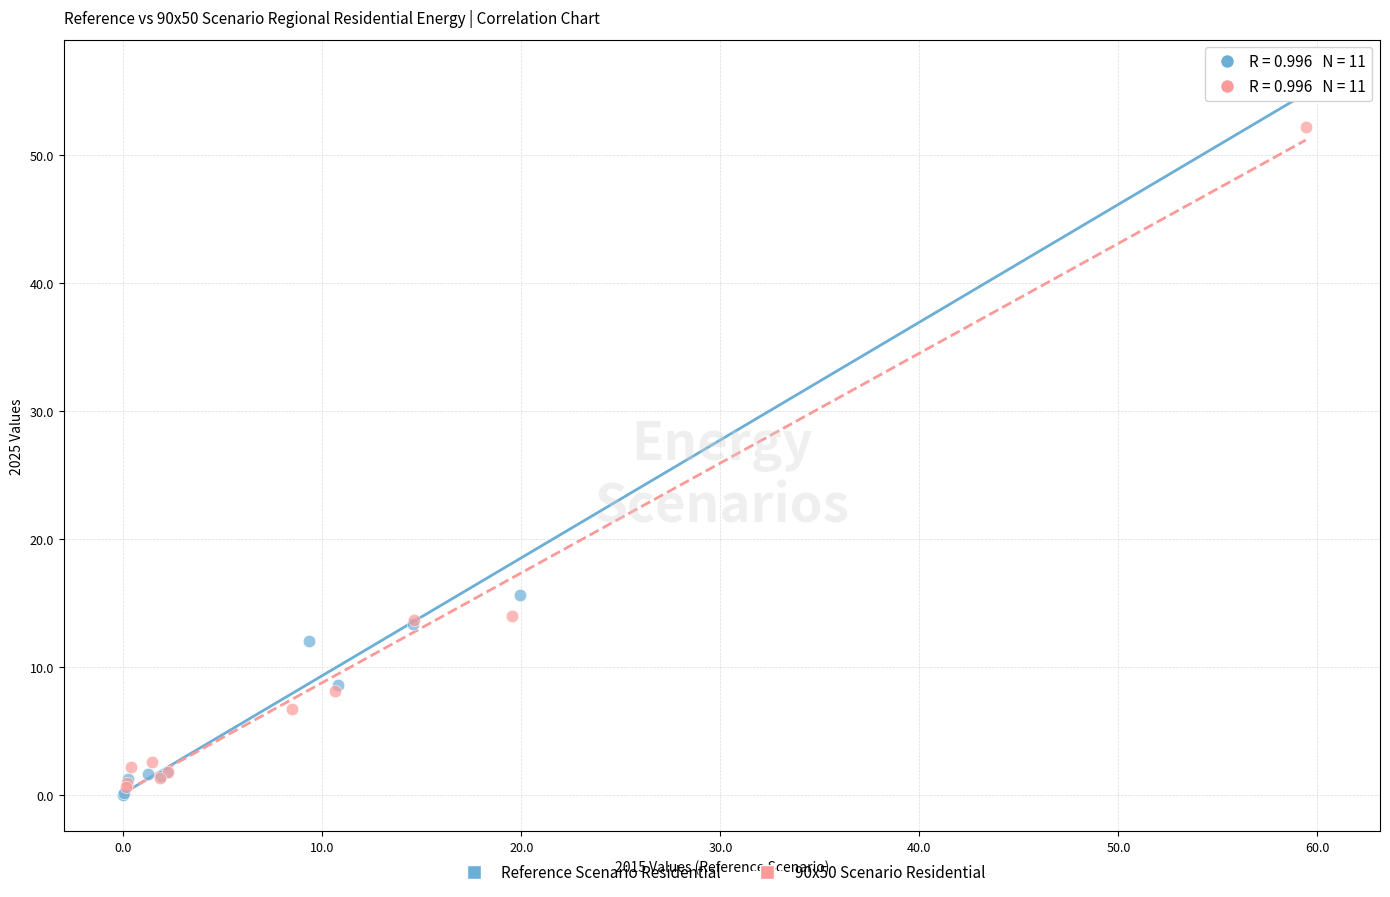

Which series contains the lowest Y value?

Reference Scenario Residential